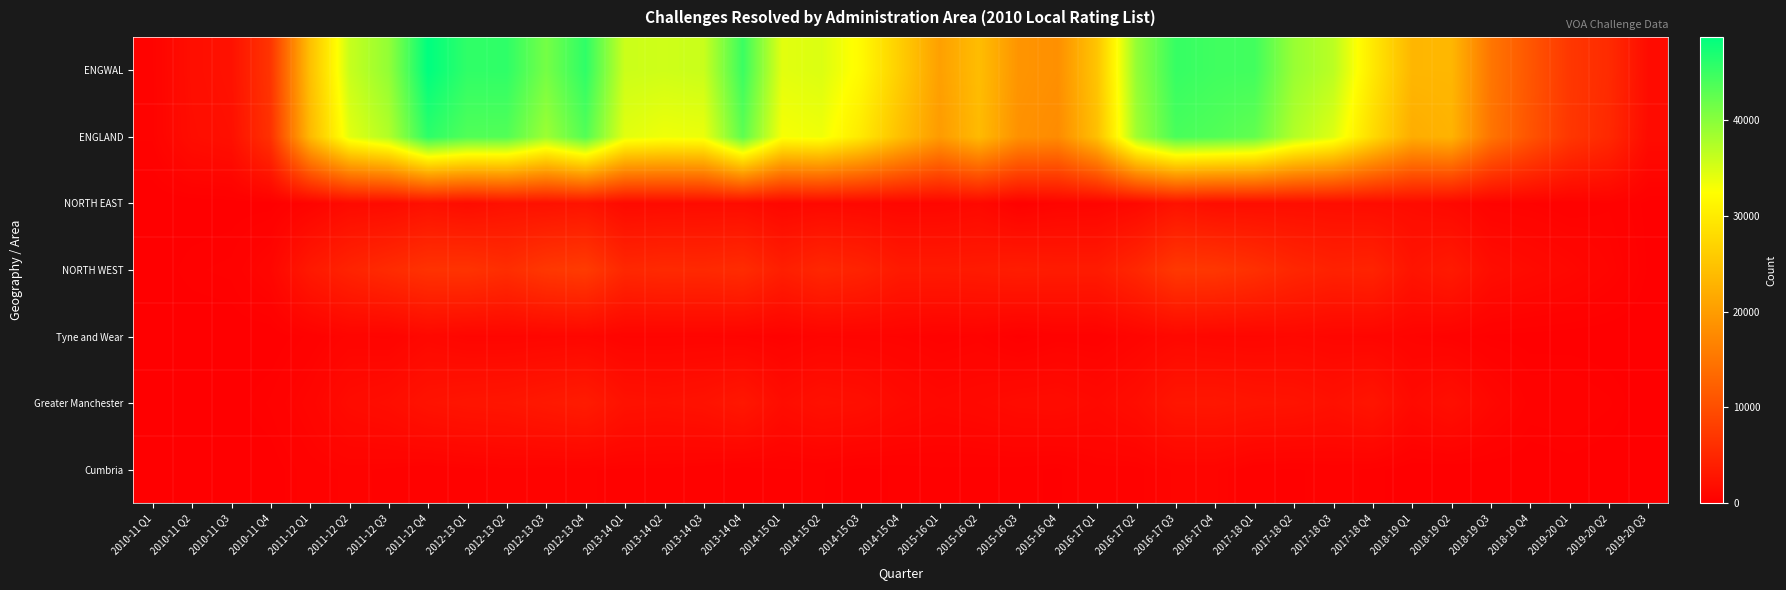

Reading left to right, transcribe all the data shown in this chart.

ENGWAL: 2010-11 Q1=540	2010-11 Q2=1880	2010-11 Q3=2310	2010-11 Q4=6790	2011-12 Q1=24450	2011-12 Q2=36000	2011-12 Q3=39380	2011-12 Q4=48730	2012-13 Q1=45640	2012-13 Q2=45700	2012-13 Q3=41240	2012-13 Q4=45710	2013-14 Q1=35760	2013-14 Q2=35560	2013-14 Q3=35910	2013-14 Q4=44970	2014-15 Q1=34290	2014-15 Q2=34750	2014-15 Q3=31840	2014-15 Q4=26200	2015-16 Q1=20430	2015-16 Q2=24130	2015-16 Q3=19010	2015-16 Q4=18390	2016-17 Q1=25140	2016-17 Q2=39320	2016-17 Q3=45270	2016-17 Q4=44630	2017-18 Q1=44510	2017-18 Q2=38970	2017-18 Q3=36860	2017-18 Q4=29720	2018-19 Q1=23310	2018-19 Q2=23340	2018-19 Q3=15110	2018-19 Q4=11000	2019-20 Q1=7120	2019-20 Q2=5540	2019-20 Q3=1600
ENGLAND: 2010-11 Q1=510	2010-11 Q2=1750	2010-11 Q3=2090	2010-11 Q4=6370	2011-12 Q1=23600	2011-12 Q2=34260	2011-12 Q3=37410	2011-12 Q4=45880	2012-13 Q1=43540	2012-13 Q2=43450	2012-13 Q3=38750	2012-13 Q4=43420	2013-14 Q1=34340	2013-14 Q2=33480	2013-14 Q3=33740	2013-14 Q4=42760	2014-15 Q1=32970	2014-15 Q2=33440	2014-15 Q3=29780	2014-15 Q4=24390	2015-16 Q1=19820	2015-16 Q2=23750	2015-16 Q3=18580	2015-16 Q4=17850	2016-17 Q1=24470	2016-17 Q2=38500	2016-17 Q3=44080	2016-17 Q4=43500	2017-18 Q1=42470	2017-18 Q2=37360	2017-18 Q3=34570	2017-18 Q4=27940	2018-19 Q1=22080	2018-19 Q2=22870	2018-19 Q3=14890	2018-19 Q4=10720	2019-20 Q1=7020	2019-20 Q2=5250	2019-20 Q3=1540
NORTH EAST: 2010-11 Q1=20	2010-11 Q2=60	2010-11 Q3=90	2010-11 Q4=100	2011-12 Q1=610	2011-12 Q2=1430	2011-12 Q3=1490	2011-12 Q4=2120	2012-13 Q1=1650	2012-13 Q2=2220	2012-13 Q3=2260	2012-13 Q4=2510	2013-14 Q1=1360	2013-14 Q2=1470	2013-14 Q3=1560	2013-14 Q4=1590	2014-15 Q1=970	2014-15 Q2=1170	2014-15 Q3=1090	2014-15 Q4=910	2015-16 Q1=930	2015-16 Q2=1200	2015-16 Q3=270	2015-16 Q4=640	2016-17 Q1=710	2016-17 Q2=1210	2016-17 Q3=2360	2016-17 Q4=1740	2017-18 Q1=1760	2017-18 Q2=1800	2017-18 Q3=1750	2017-18 Q4=1630	2018-19 Q1=1540	2018-19 Q2=1170	2018-19 Q3=530	2018-19 Q4=470	2019-20 Q1=310	2019-20 Q2=450	2019-20 Q3=130
NORTH WEST: 2010-11 Q1=70	2010-11 Q2=260	2010-11 Q3=330	2010-11 Q4=870	2011-12 Q1=3220	2011-12 Q2=4520	2011-12 Q3=5510	2011-12 Q4=6430	2012-13 Q1=6550	2012-13 Q2=5820	2012-13 Q3=7070	2012-13 Q4=7580	2013-14 Q1=5060	2013-14 Q2=5340	2013-14 Q3=5250	2013-14 Q4=5620	2014-15 Q1=3960	2014-15 Q2=4990	2014-15 Q3=4480	2014-15 Q4=3340	2015-16 Q1=3320	2015-16 Q2=3420	2015-16 Q3=3700	2015-16 Q4=3510	2016-17 Q1=3510	2016-17 Q2=5000	2016-17 Q3=7210	2016-17 Q4=7010	2017-18 Q1=6150	2017-18 Q2=4960	2017-18 Q3=4320	2017-18 Q4=4550	2018-19 Q1=2630	2018-19 Q2=3360	2018-19 Q3=1750	2018-19 Q4=1380	2019-20 Q1=1050	2019-20 Q2=670	2019-20 Q3=170
Tyne and Wear: 2010-11 Q1=10	2010-11 Q2=30	2010-11 Q3=50	2010-11 Q4=40	2011-12 Q1=330	2011-12 Q2=710	2011-12 Q3=610	2011-12 Q4=1130	2012-13 Q1=830	2012-13 Q2=820	2012-13 Q3=890	2012-13 Q4=940	2013-14 Q1=630	2013-14 Q2=630	2013-14 Q3=660	2013-14 Q4=540	2014-15 Q1=390	2014-15 Q2=650	2014-15 Q3=600	2014-15 Q4=550	2015-16 Q1=390	2015-16 Q2=500	2015-16 Q3=130	2015-16 Q4=380	2016-17 Q1=330	2016-17 Q2=730	2016-17 Q3=1120	2016-17 Q4=950	2017-18 Q1=920	2017-18 Q2=1050	2017-18 Q3=890	2017-18 Q4=800	2018-19 Q1=590	2018-19 Q2=390	2018-19 Q3=150	2018-19 Q4=110	2019-20 Q1=90	2019-20 Q2=60	2019-20 Q3=30
Greater Manchester: 2010-11 Q1=30	2010-11 Q2=80	2010-11 Q3=100	2010-11 Q4=310	2011-12 Q1=760	2011-12 Q2=1500	2011-12 Q3=1790	2011-12 Q4=2430	2012-13 Q1=2700	2012-13 Q2=2800	2012-13 Q3=3190	2012-13 Q4=3570	2013-14 Q1=2310	2013-14 Q2=2180	2013-14 Q3=2390	2013-14 Q4=3030	2014-15 Q1=1680	2014-15 Q2=2180	2014-15 Q3=1980	2014-15 Q4=1390	2015-16 Q1=1090	2015-16 Q2=1250	2015-16 Q3=1520	2015-16 Q4=1610	2016-17 Q1=1280	2016-17 Q2=1760	2016-17 Q3=2880	2016-17 Q4=2960	2017-18 Q1=2670	2017-18 Q2=2530	2017-18 Q3=2150	2017-18 Q4=2750	2018-19 Q1=1370	2018-19 Q2=1960	2018-19 Q3=1020	2018-19 Q4=410	2019-20 Q1=450	2019-20 Q2=310	2019-20 Q3=50
Cumbria: 2010-11 Q1=0	2010-11 Q2=30	2010-11 Q3=30	2010-11 Q4=80	2011-12 Q1=390	2011-12 Q2=510	2011-12 Q3=450	2011-12 Q4=340	2012-13 Q1=420	2012-13 Q2=520	2012-13 Q3=480	2012-13 Q4=490	2013-14 Q1=440	2013-14 Q2=440	2013-14 Q3=360	2013-14 Q4=190	2014-15 Q1=270	2014-15 Q2=300	2014-15 Q3=150	2014-15 Q4=210	2015-16 Q1=260	2015-16 Q2=250	2015-16 Q3=240	2015-16 Q4=160	2016-17 Q1=420	2016-17 Q2=420	2016-17 Q3=700	2016-17 Q4=690	2017-18 Q1=310	2017-18 Q2=260	2017-18 Q3=350	2017-18 Q4=250	2018-19 Q1=60	2018-19 Q2=40	2018-19 Q3=50	2018-19 Q4=30	2019-20 Q1=110	2019-20 Q2=60	2019-20 Q3=10